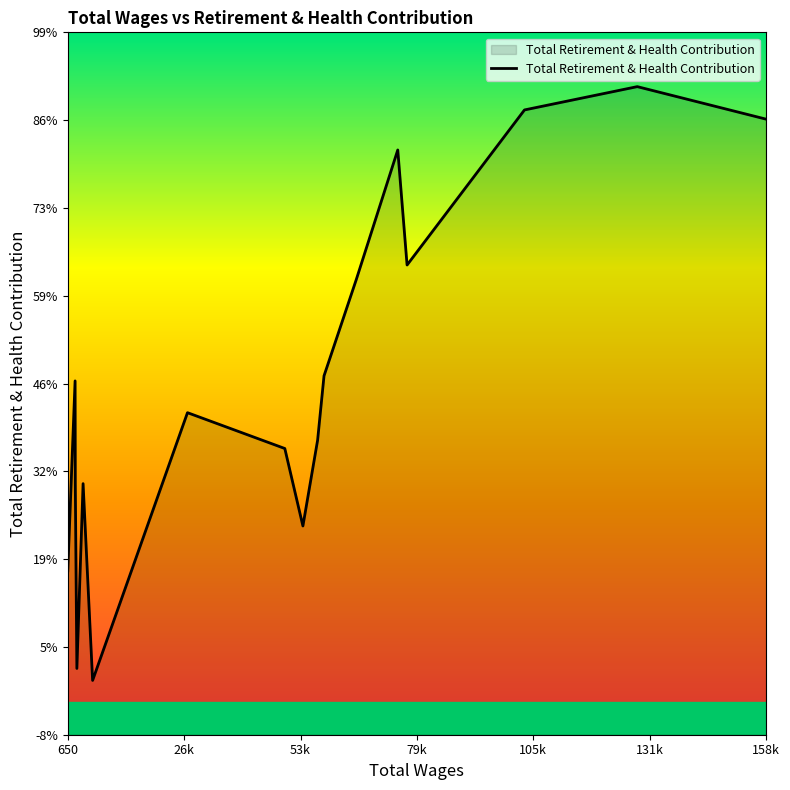

Does the chart display data point markers on the line(s)?

No